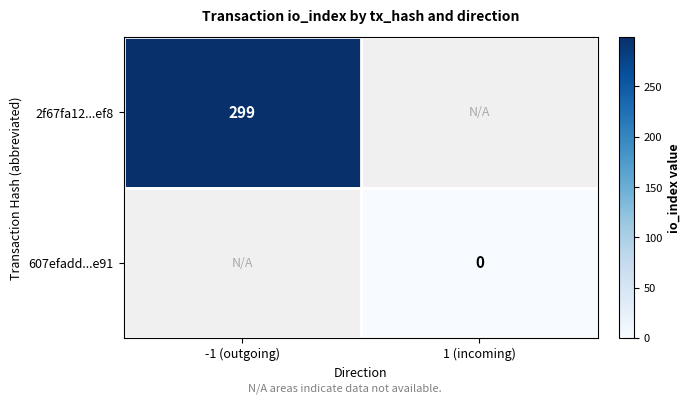

Is it true that 2f67fa12...ef8 equals 397 at -1 (outgoing)?

False